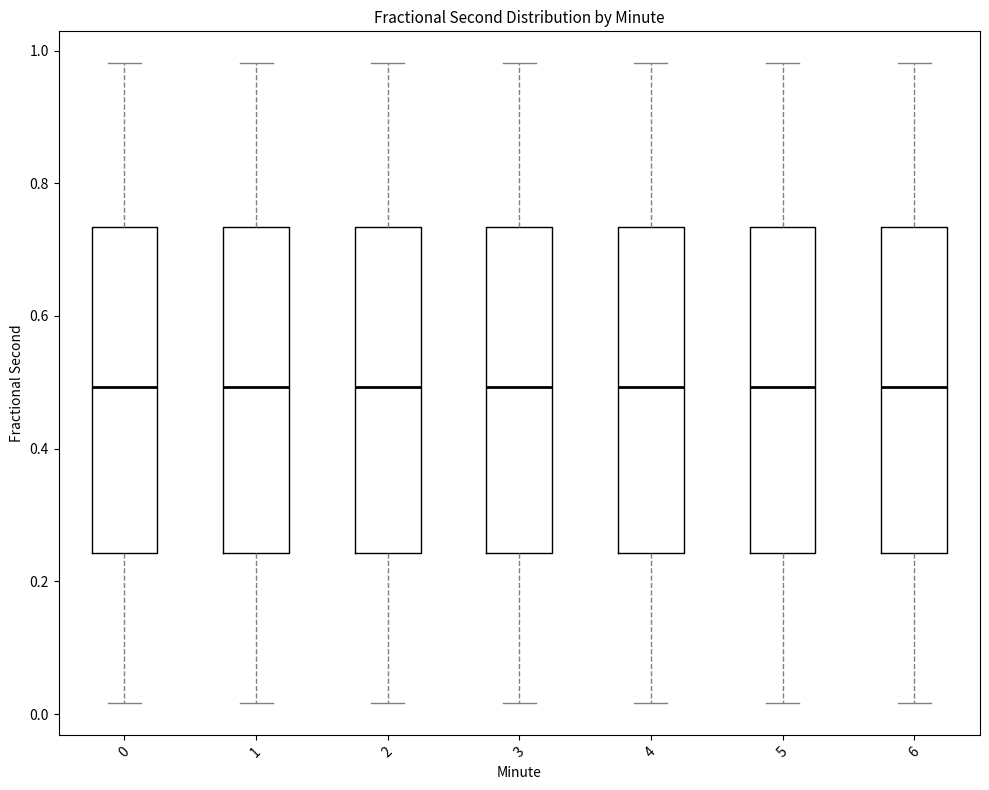

Reading left to right, read every box against the y-axis: the position of its median line, the range the box covers, and the ends of its whiskers. The values are not printed on the chart, so give them approximately, as read against the axis.

0: median 0.50, box 0.24 to 0.74, whiskers 0.02 to 0.98
1: median 0.50, box 0.24 to 0.74, whiskers 0.02 to 0.98
2: median 0.50, box 0.24 to 0.74, whiskers 0.02 to 0.98
3: median 0.50, box 0.24 to 0.74, whiskers 0.02 to 0.98
4: median 0.50, box 0.24 to 0.74, whiskers 0.02 to 0.98
5: median 0.50, box 0.24 to 0.74, whiskers 0.02 to 0.98
6: median 0.50, box 0.24 to 0.74, whiskers 0.02 to 0.98